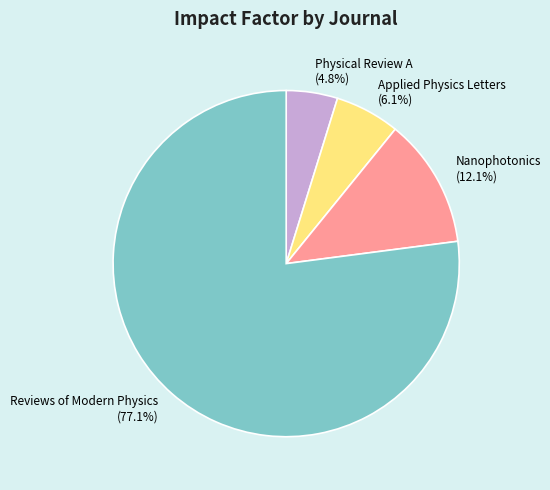

Which slice is the smallest?

Physical Review A